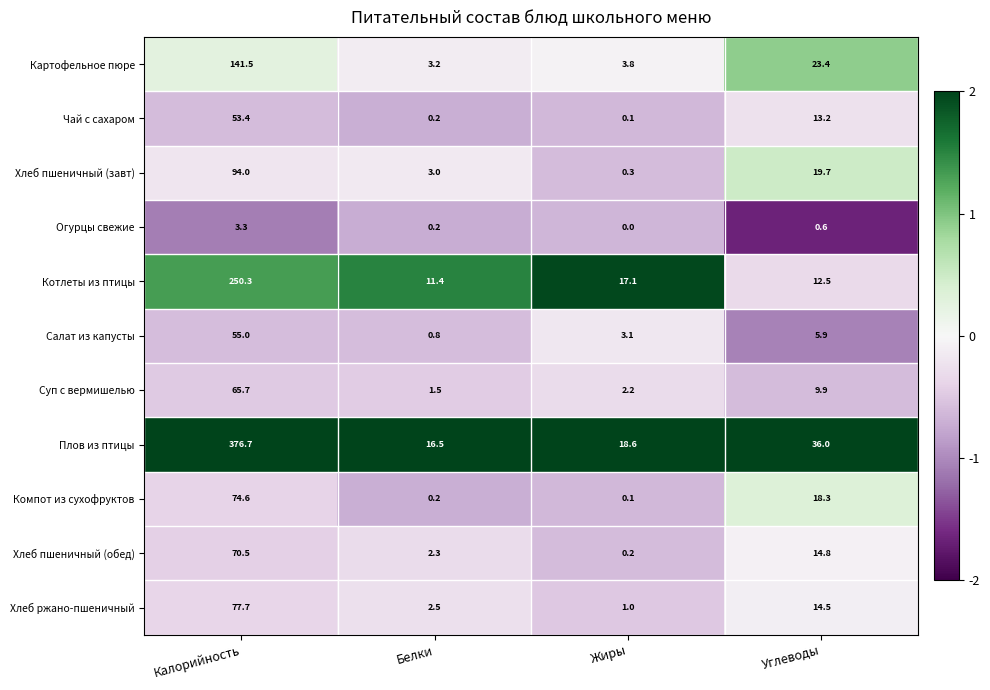

What is the greatest value displayed?

376.7